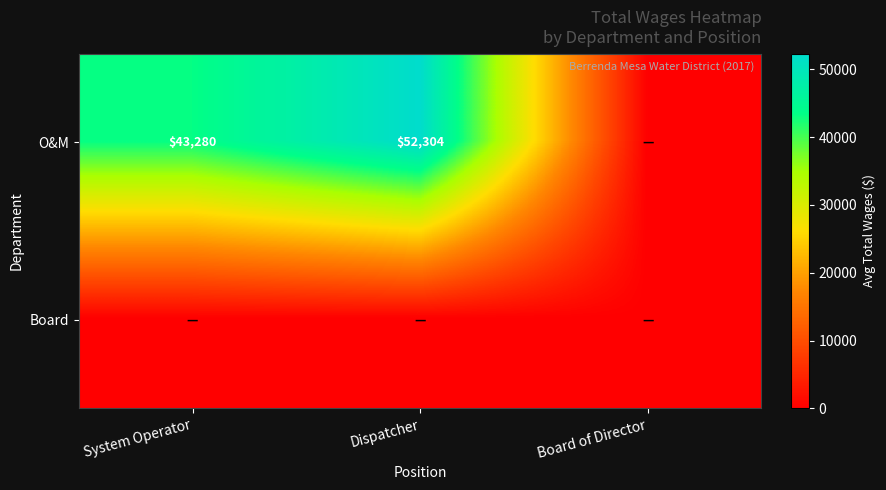

The value of O&M at Dispatcher is 93167. True or false?

False